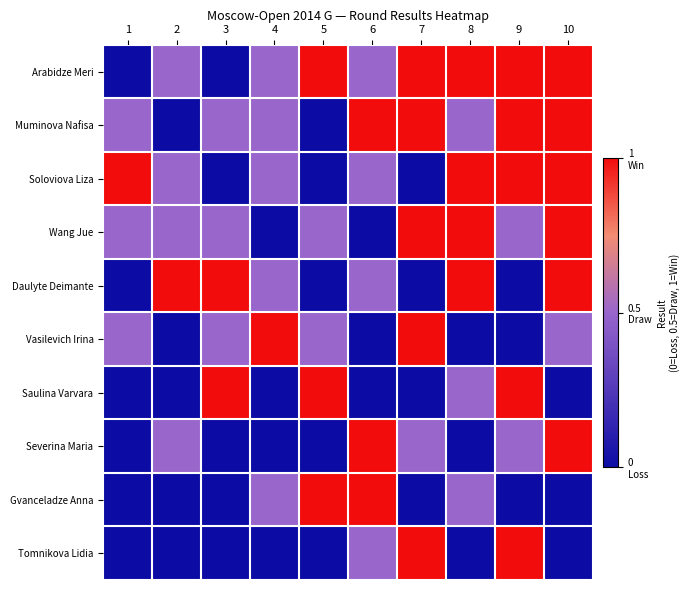

What is the total value across all series at 5?

4.0